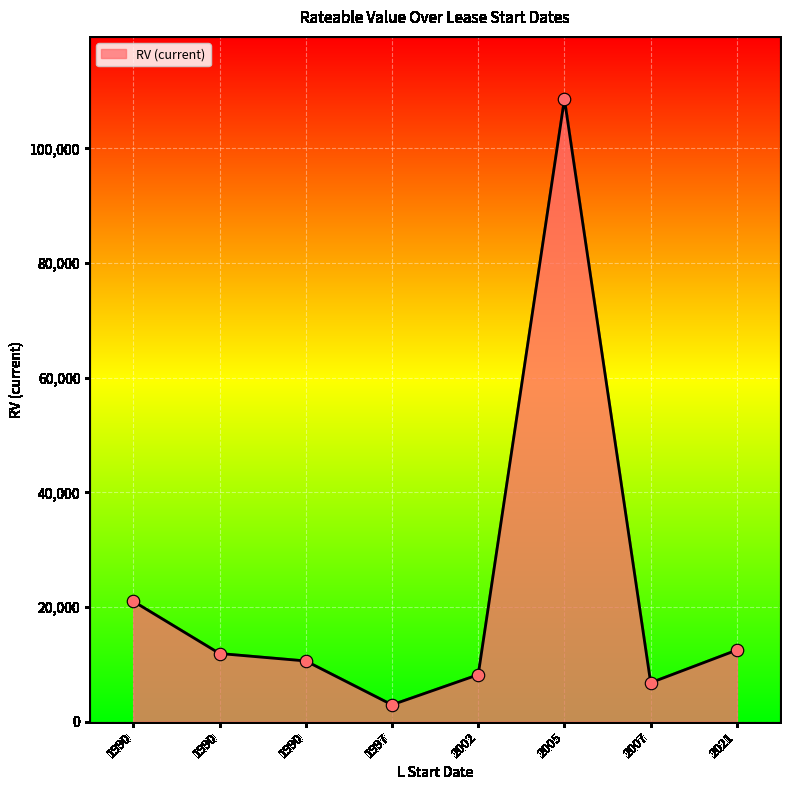

How many distinct data groups are displayed?

1